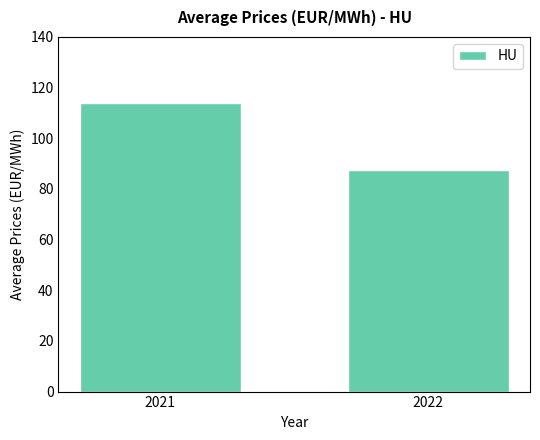

At which label is the value closest to 100?

2022